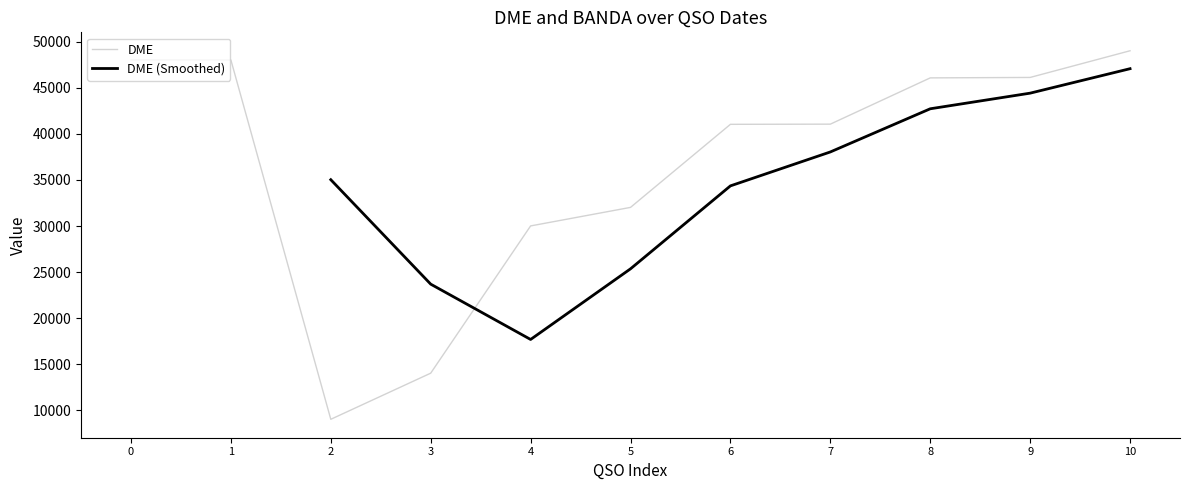

The DME series shows 24807 at 0. True or false?

False